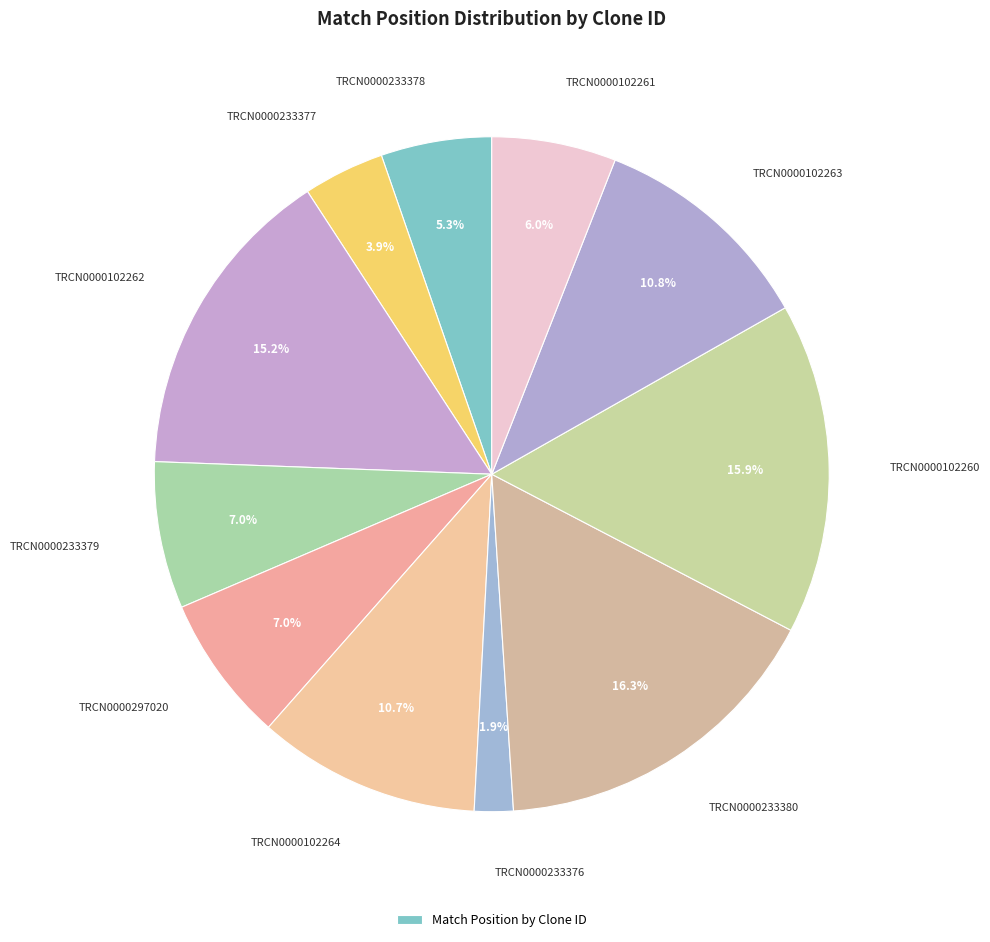

Is there any slice that represents more than half of the pie?

No